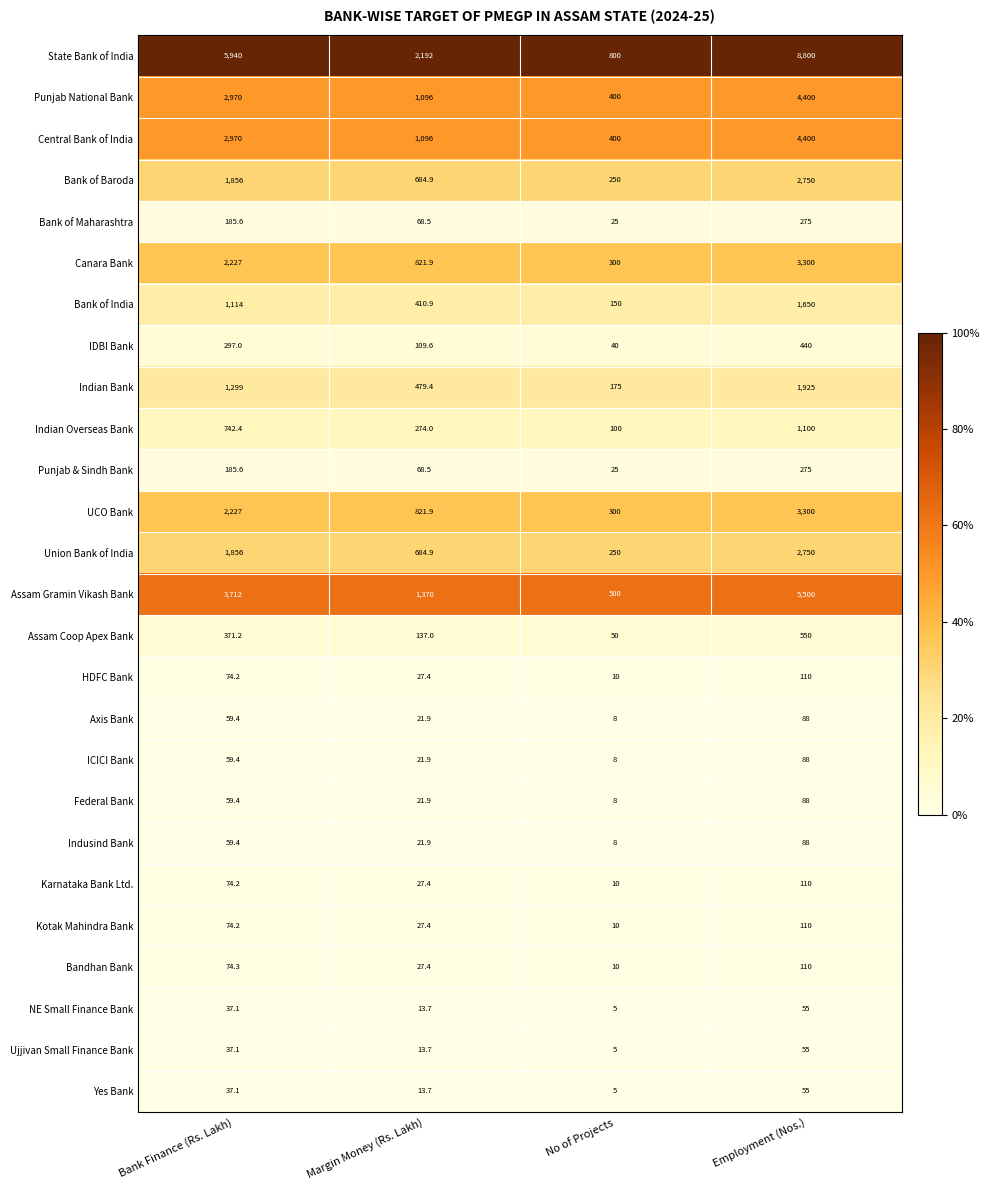

What is the greatest value displayed?

8800.0